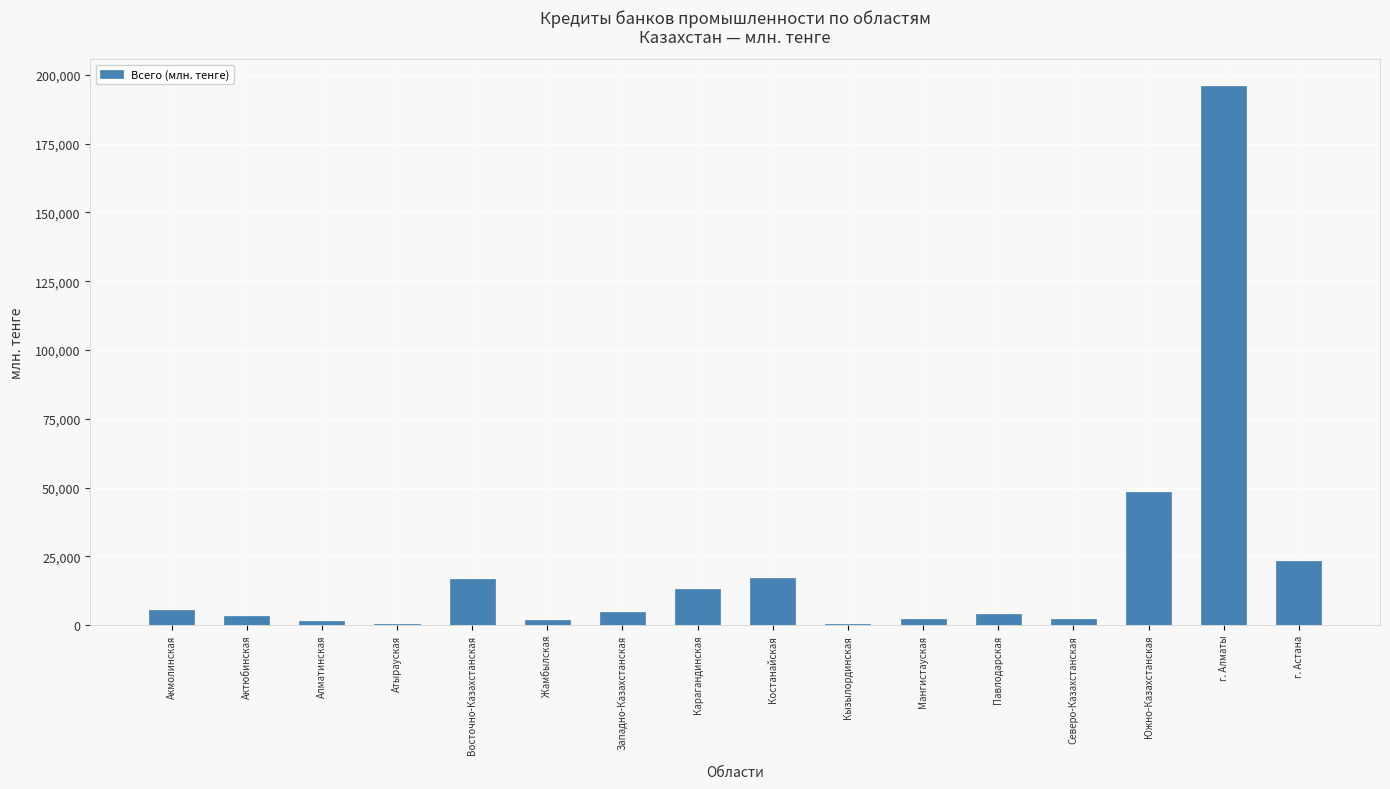

What is the greatest value displayed?

195980.2